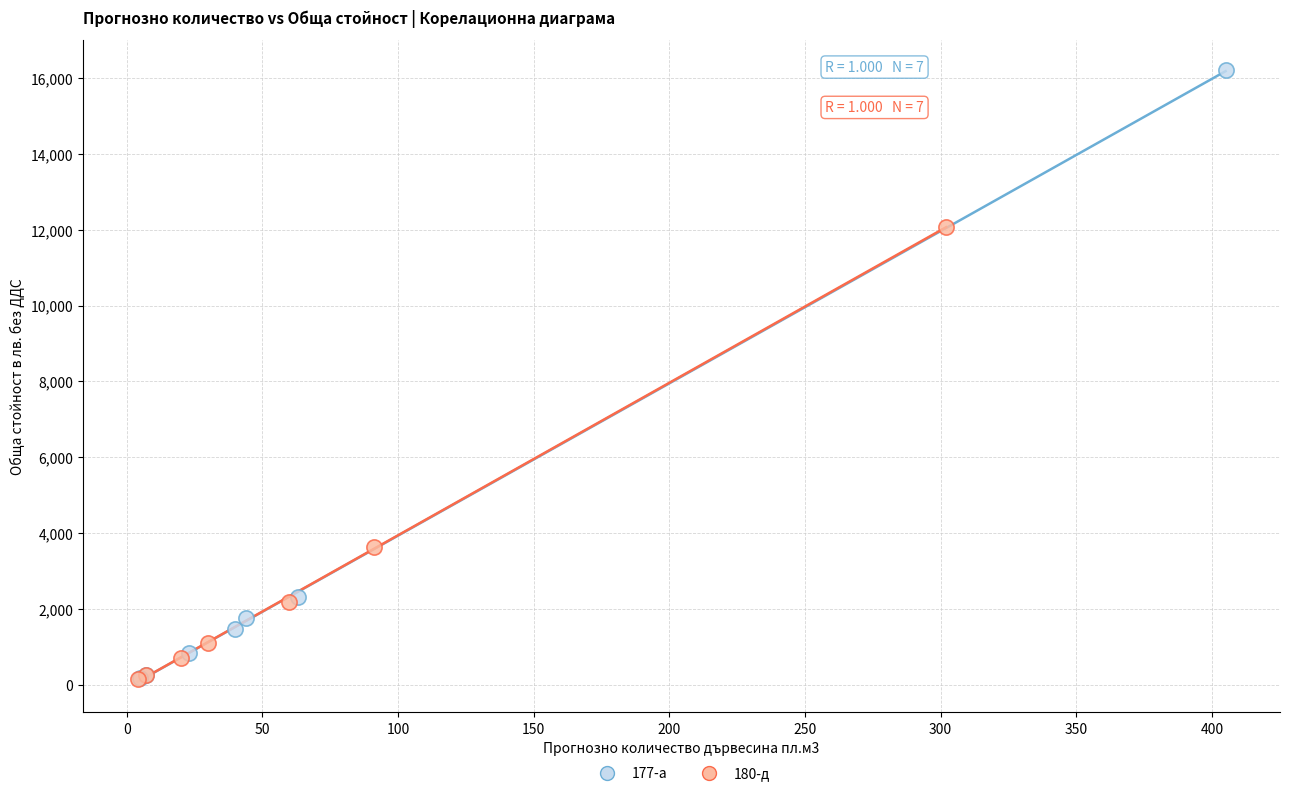

Which series has the widest spread of Y values?

177-а